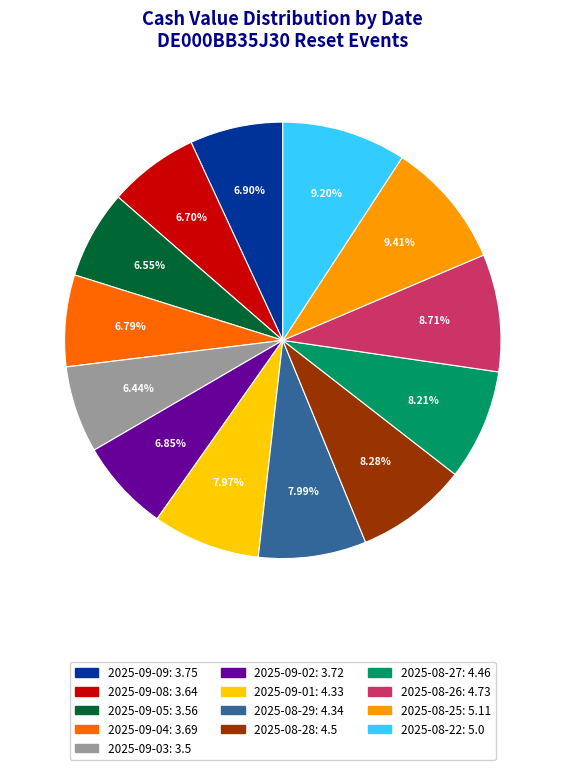

Combined, what portion of the pie is 2025-08-27 and 2025-09-03?

14.7%